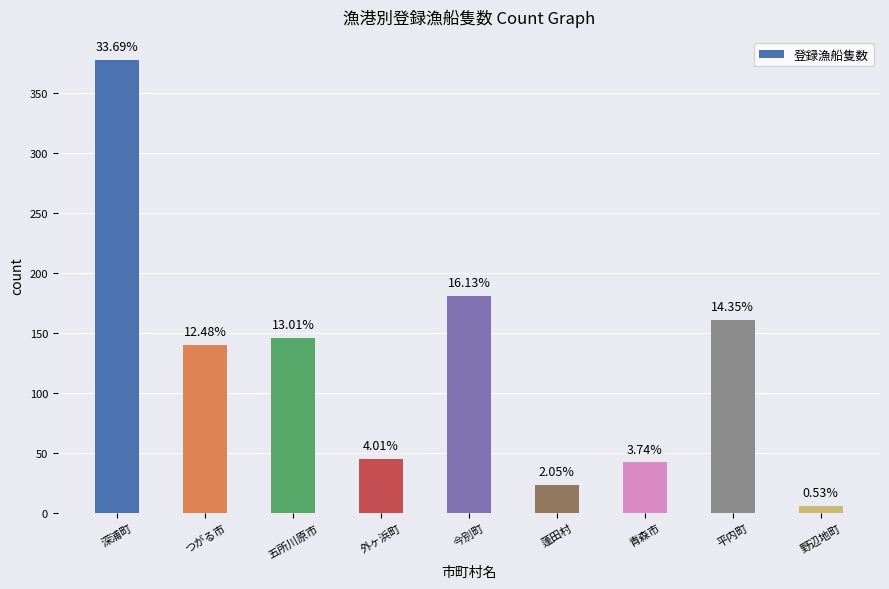

What is the difference between the second highest and minimum values?

175